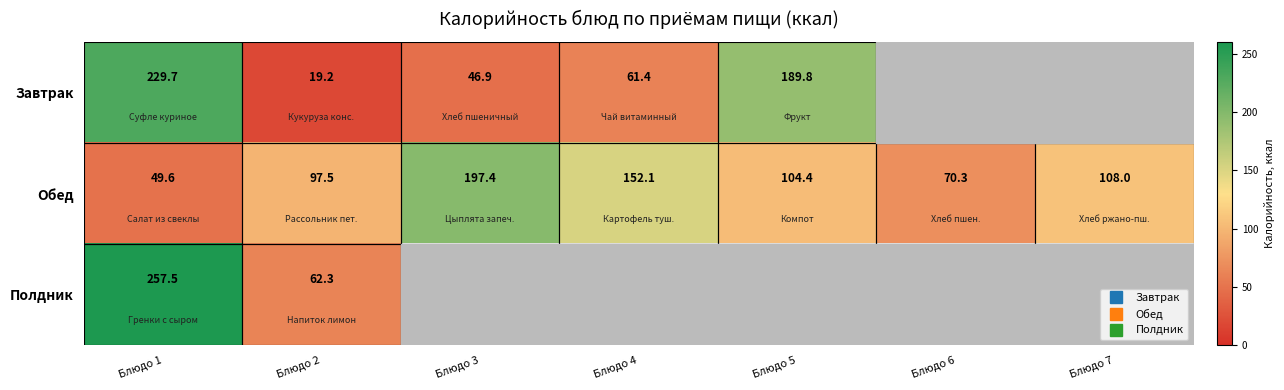

At which category does the chart reach its minimum across all series?

Блюдо 2